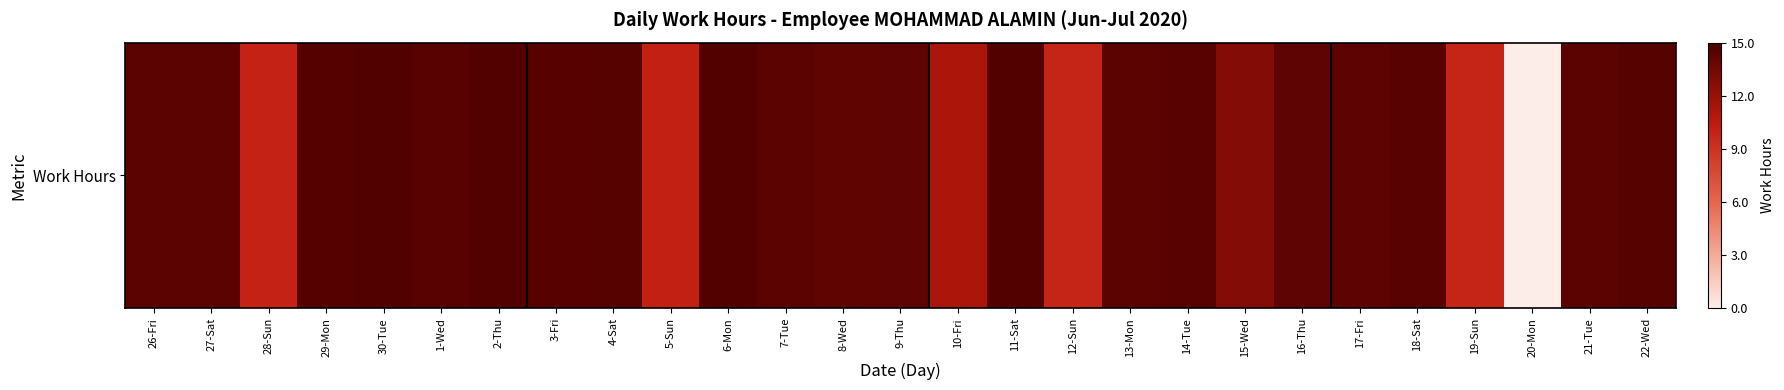

Which category has the lowest value across all series?

20-Mon